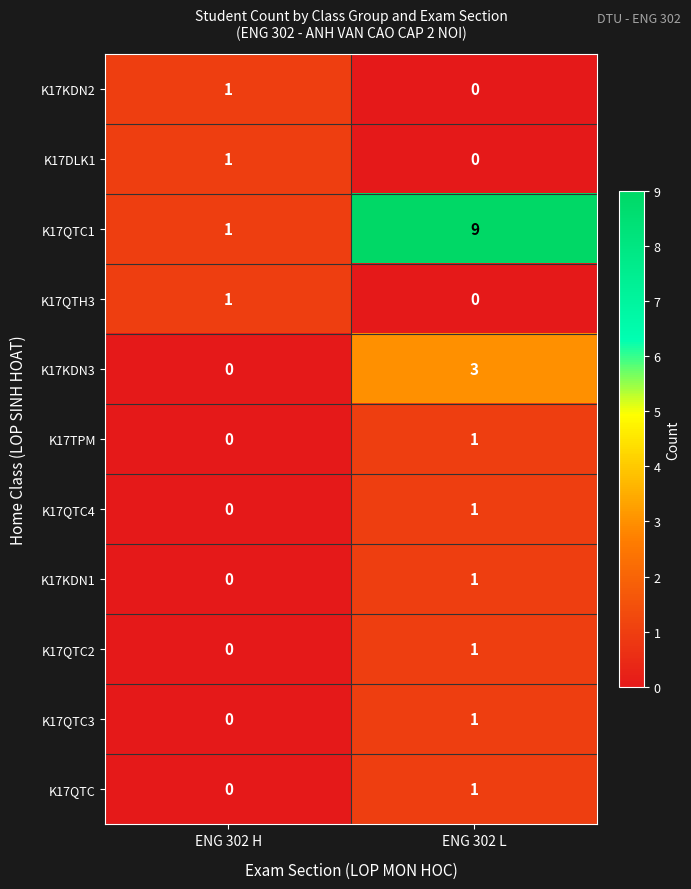

What is the average value of the K17QTC1 series?

5